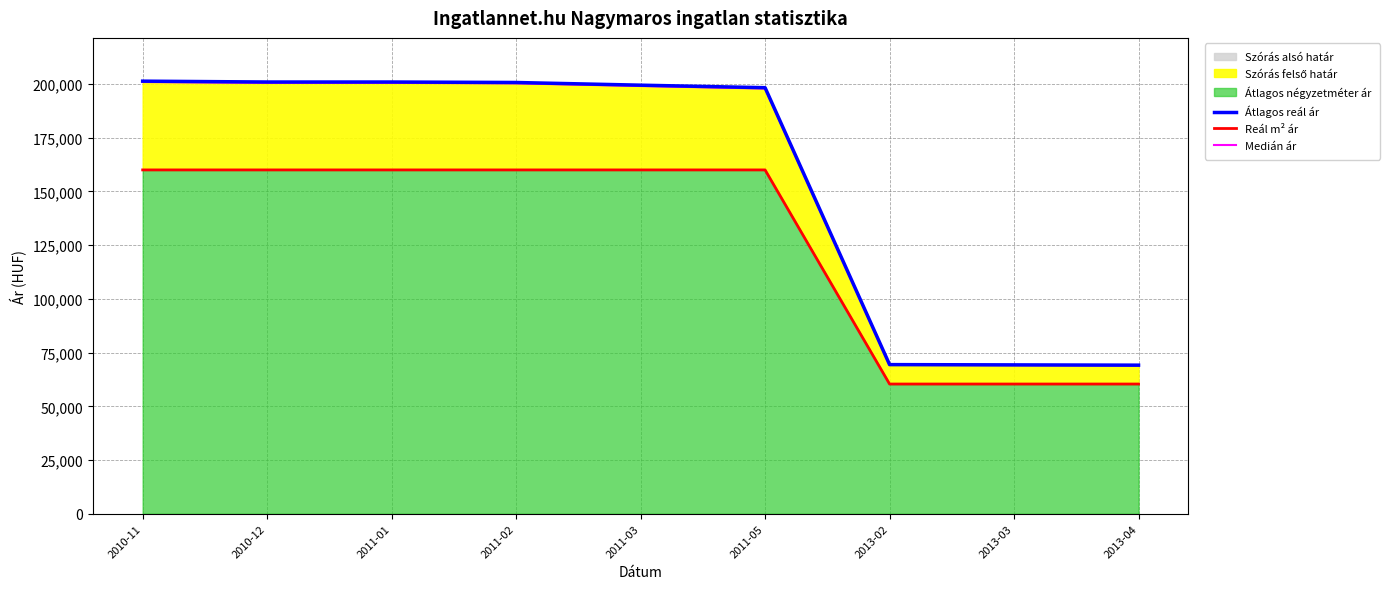

Reading left to right, list all the values displayed in this chart.

Átlagos reál ár: 201308.0	200908.0	200908.0	200680.0	199437.0	198264.0	69400.0	69274.0	69148.0
Reál m² ár: 160000.0	160000.0	160000.0	160000.0	160000.0	160000.0	60366.0	60366.0	60366.0
Medián ár: 200905.4	200506.2	200506.2	200278.6	199038.1	197867.5	69261.2	69135.5	69009.7